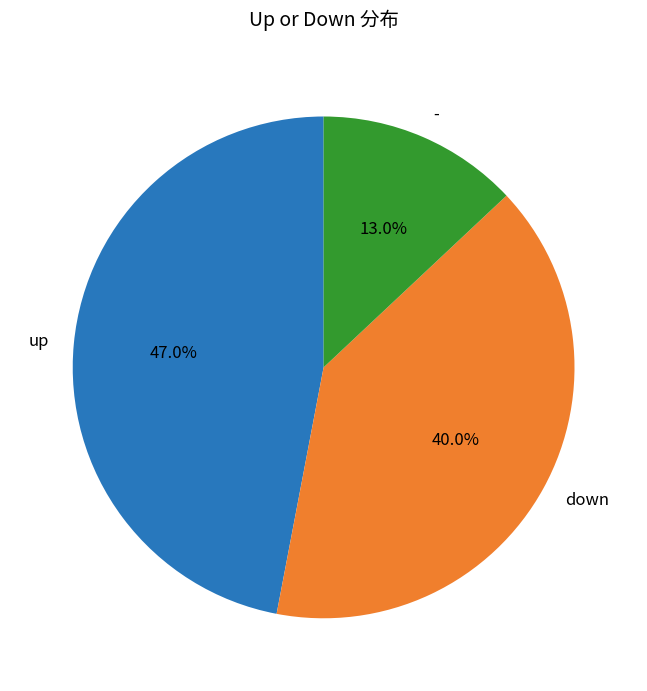

Between up and -, which is larger?

up